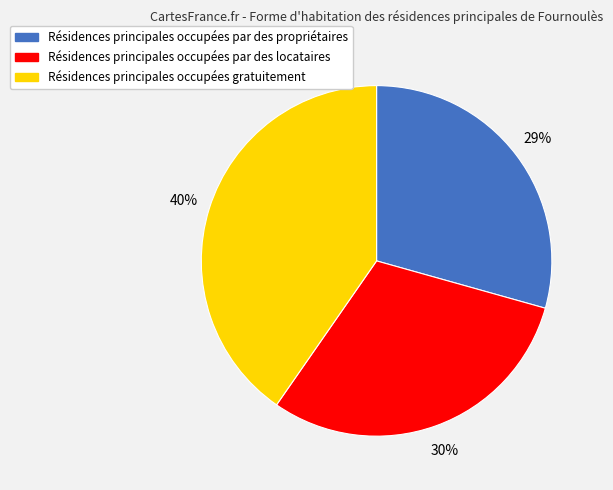

To the nearest percent, what is the average slice percentage?

33%